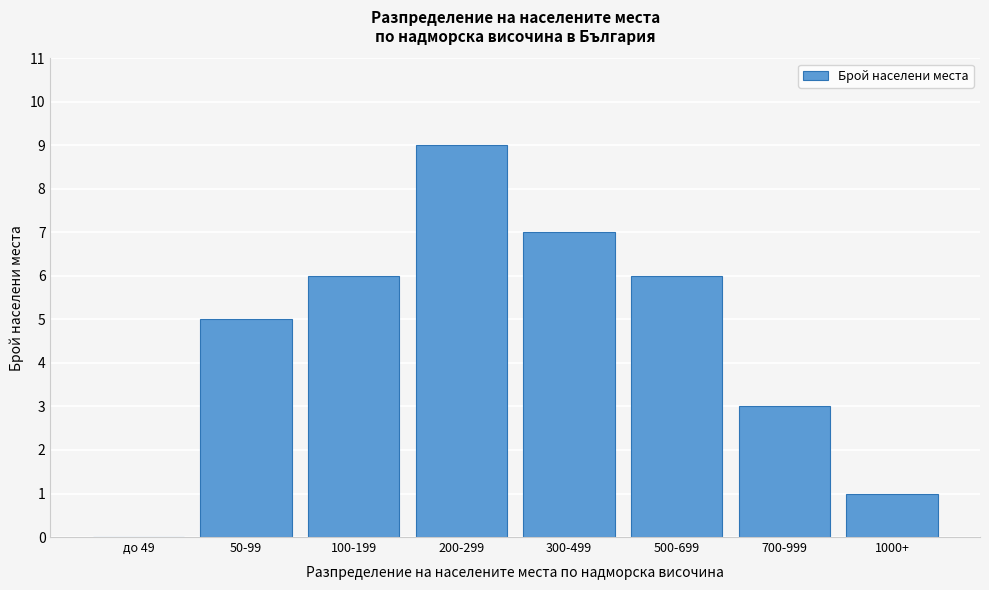

Reading right to left, extract all data points from this chart.

1000+=1	700-999=3	500-699=6	300-499=7	200-299=9	100-199=6	50-99=5	до 49=0